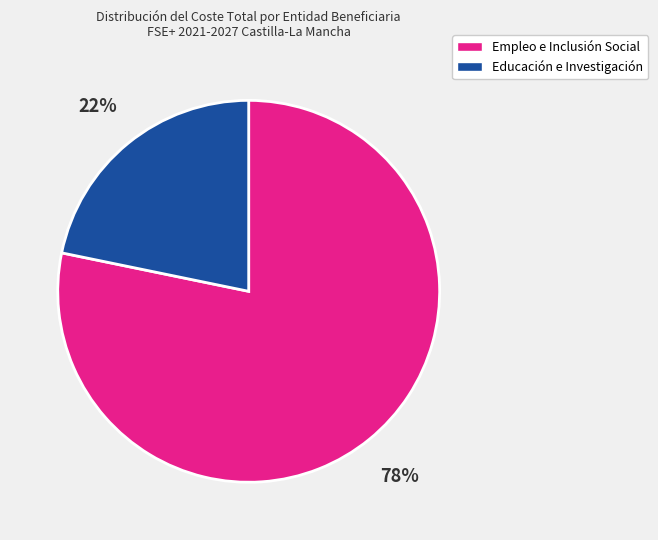

Does any single category account for the majority?

Yes